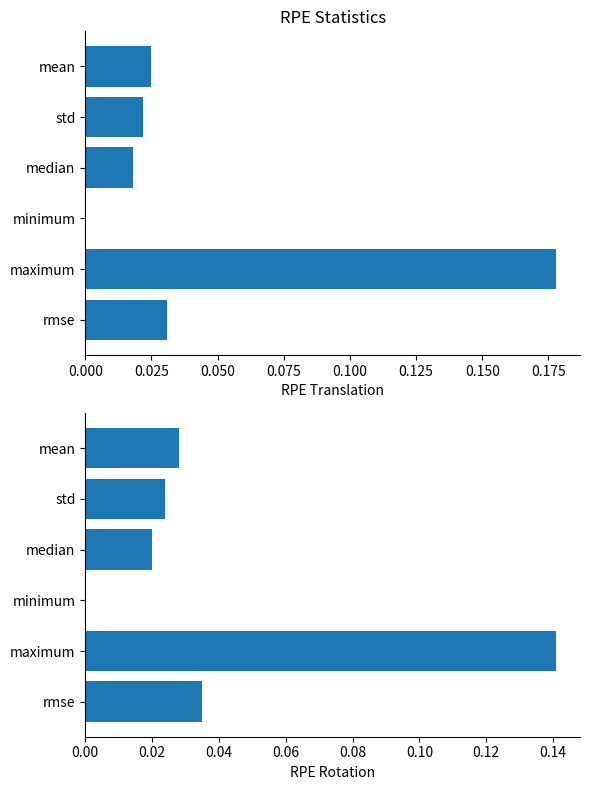

Rank the series at median from highest to lowest value.

RPE Rotation, RPE Translation